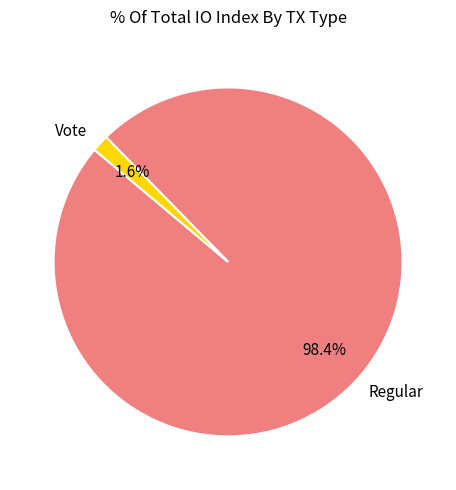

Is there any slice that represents more than half of the pie?

Yes